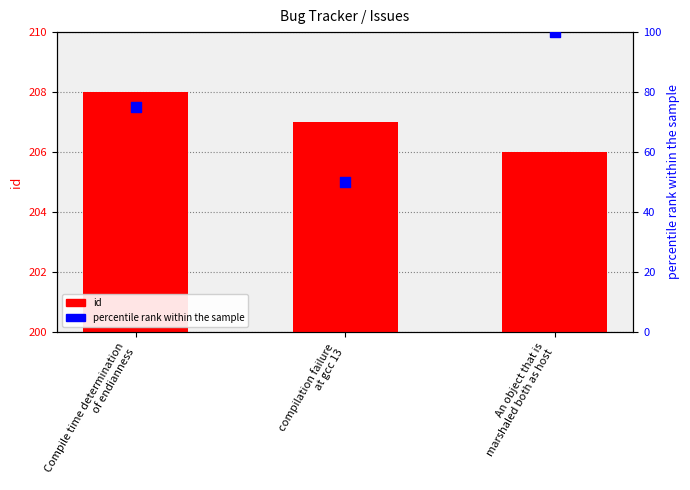

At how many categories does at least one series exceed 138?

3